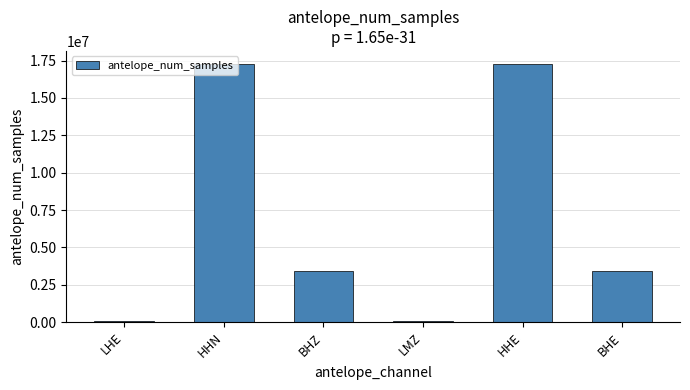

Is it true that the value at HHE is 9468747?

False